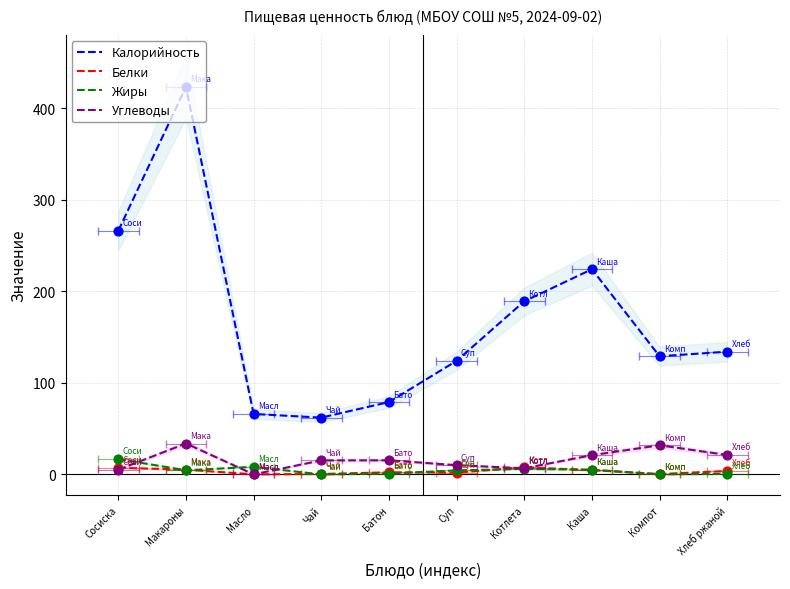

Is the value of Жиры at Масло greater than the value of Белки at Хлеб ржаной?

Yes